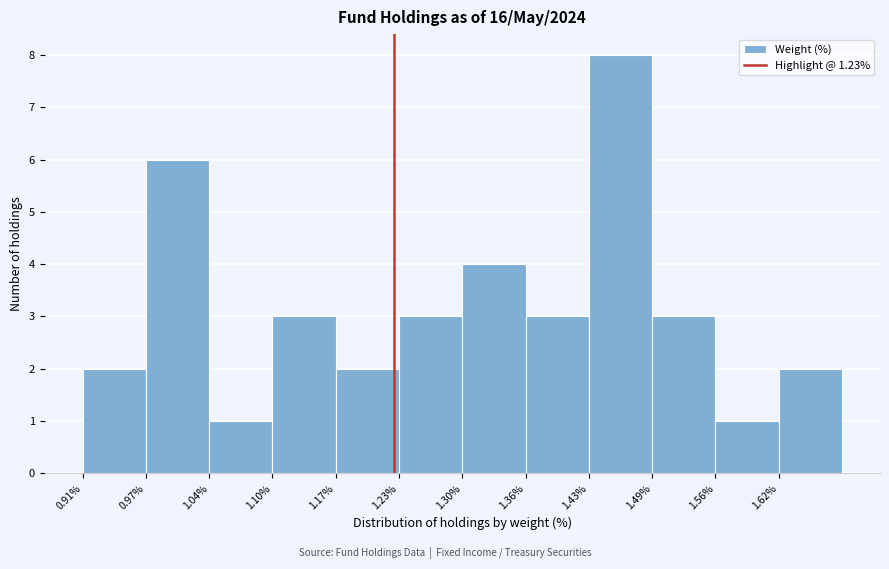

Reading left to right, transcribe this chart: for each bar, give the range it covers on the x-axis and its height. Neither the bar edges nor the heights are printed on the chart, so give them approximately, as read against the axes.

0.910 to 0.975: 2
0.975 to 1.040: 6
1.040 to 1.105: 1
1.105 to 1.170: 3
1.170 to 1.235: 2
1.235 to 1.300: 3
1.300 to 1.365: 4
1.365 to 1.430: 3
1.430 to 1.495: 8
1.495 to 1.560: 3
1.560 to 1.625: 1
1.625 to 1.690: 2